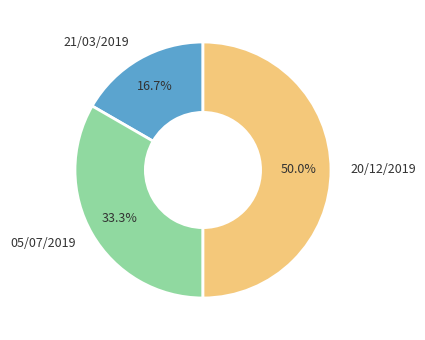

To the nearest percent, what is the difference between the 21/03/2019 and 05/07/2019 slice percentages?

17%